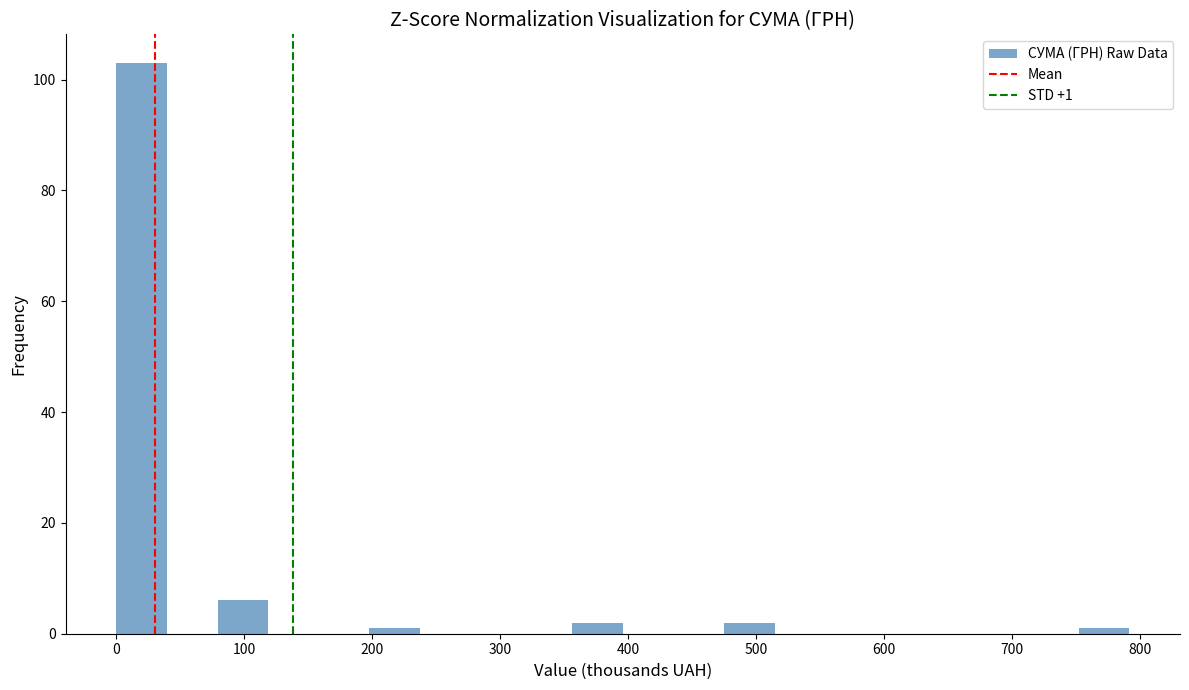

Read against the x-axis, roughly where is the centre of the tallest bar?

20